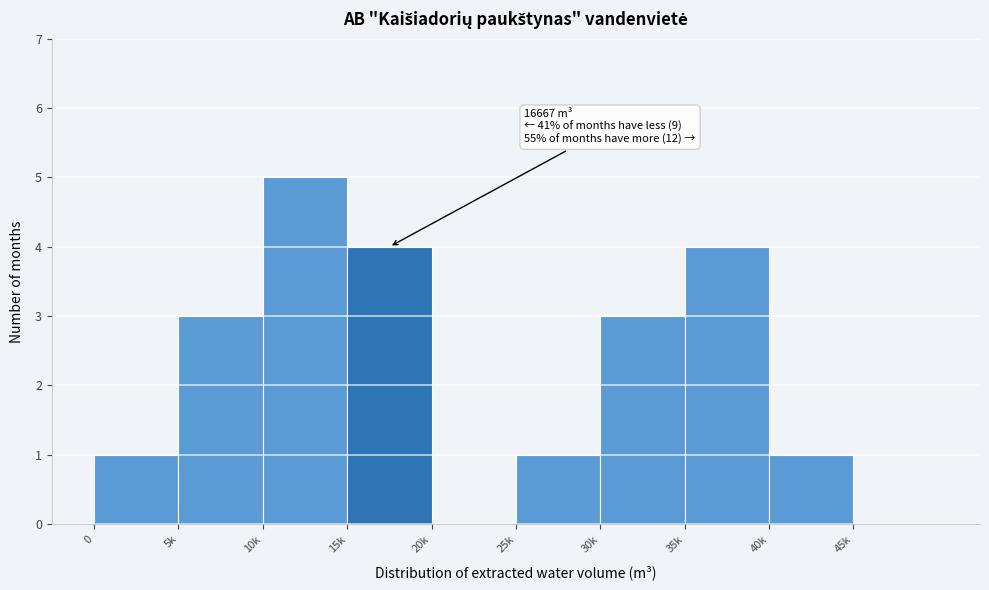

Reading left to right, list all the values displayed in this chart.

0=1	5k=3	10k=5	15k=4	20k=0	25k=1	30k=3	35k=4	40k=1	45k=0